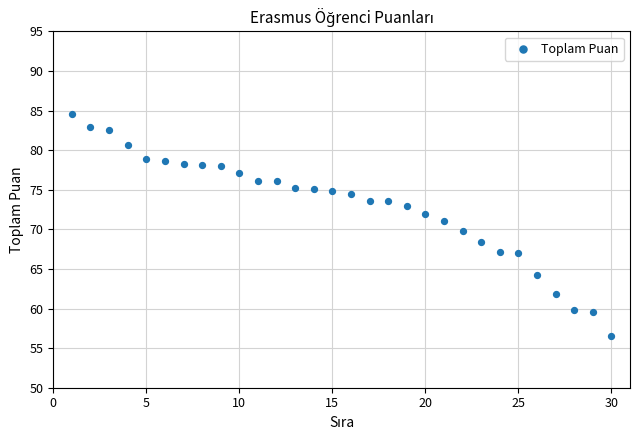

What is the range of X values (max minus min)?

29.0